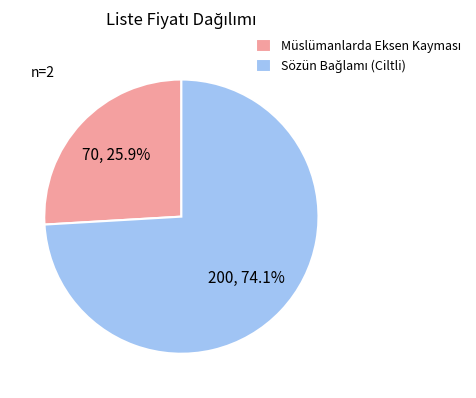

To the nearest percent, what is the average slice percentage?

50%